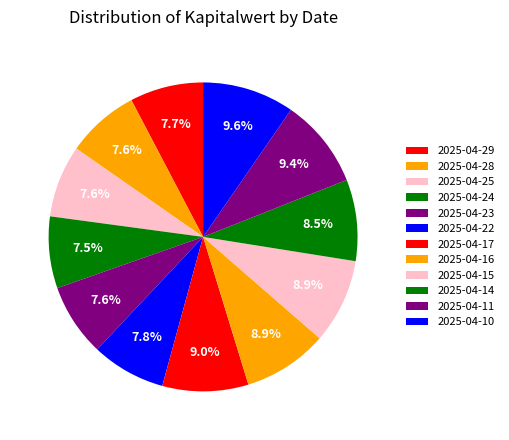

Does 2025-04-17 account for over 50% of the chart?

No